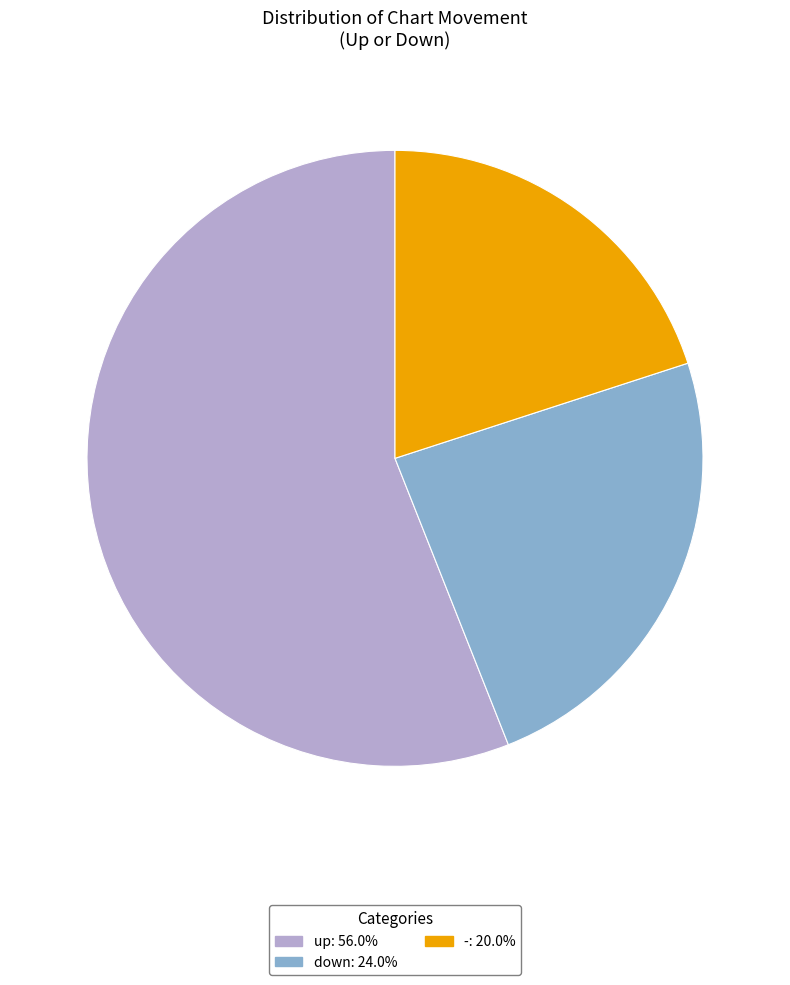

Is there a majority slice in this chart?

Yes